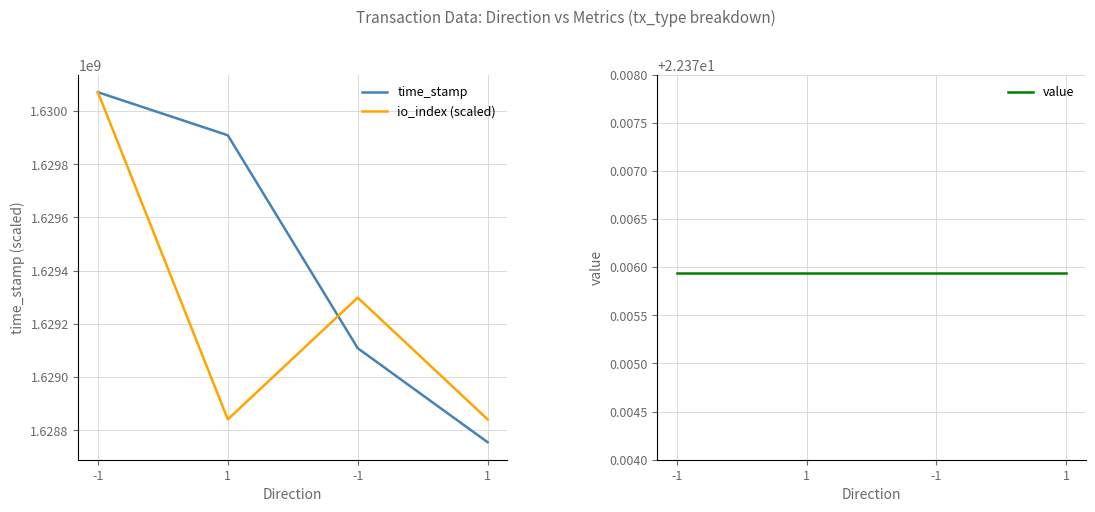

What is the greatest value displayed?

1630070769.0